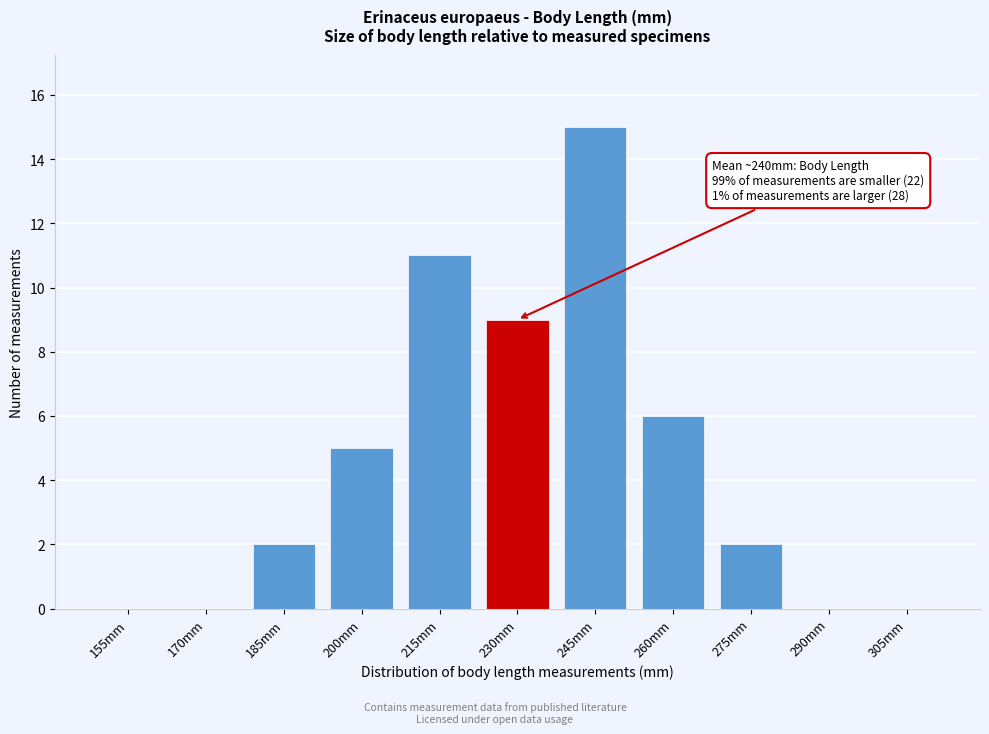

Reading right to left, extract all data points from this chart.

305mm=0	290mm=0	275mm=2	260mm=6	245mm=15	230mm=9	215mm=11	200mm=5	185mm=2	170mm=0	155mm=0